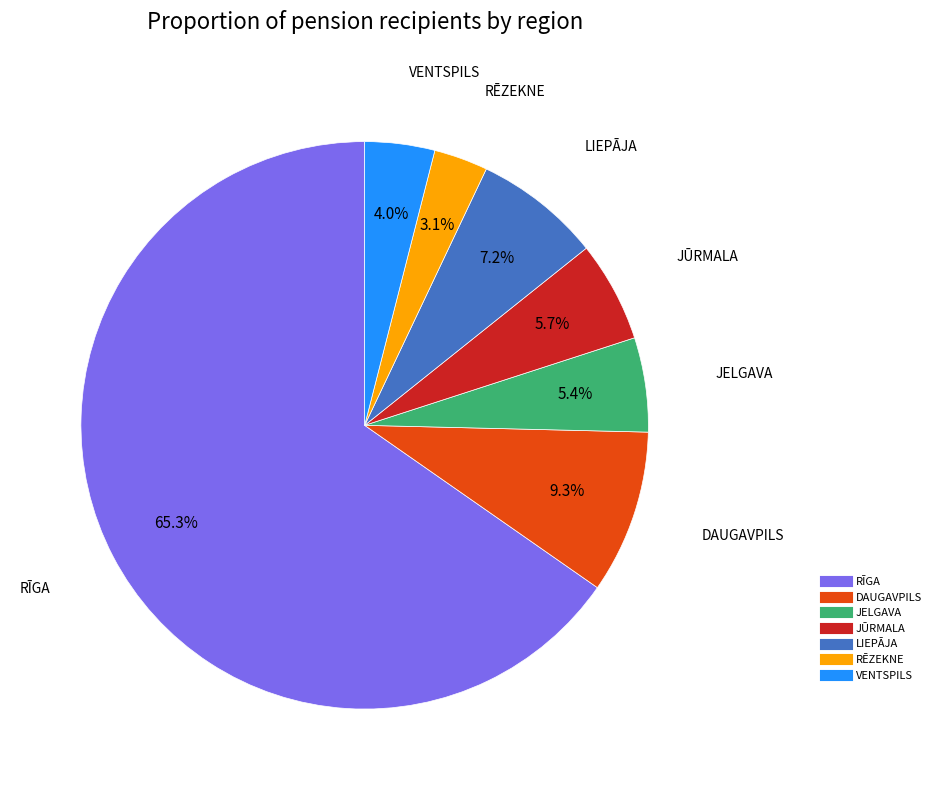

What is the smallest slice in the pie chart?

RĒZEKNE